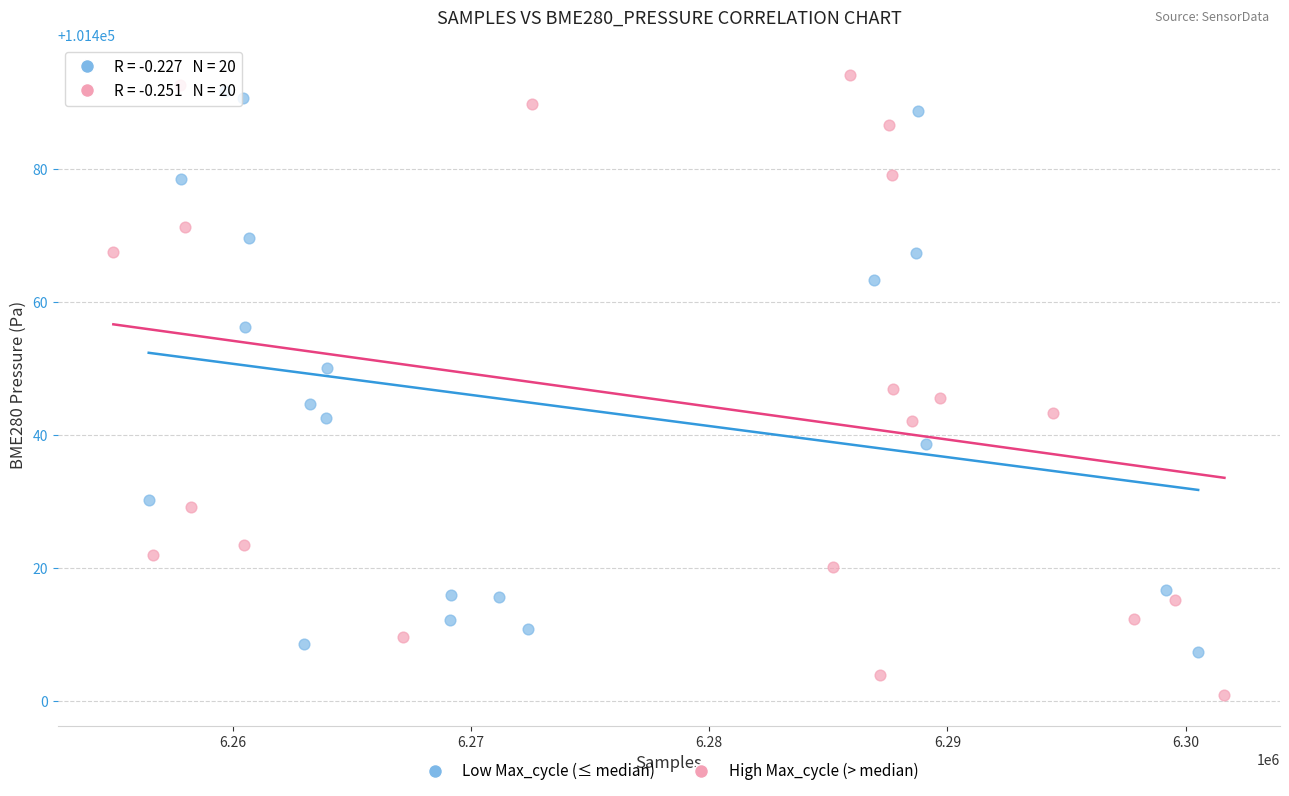

Which series contains the lowest Y value?

High Max_cycle (> median)